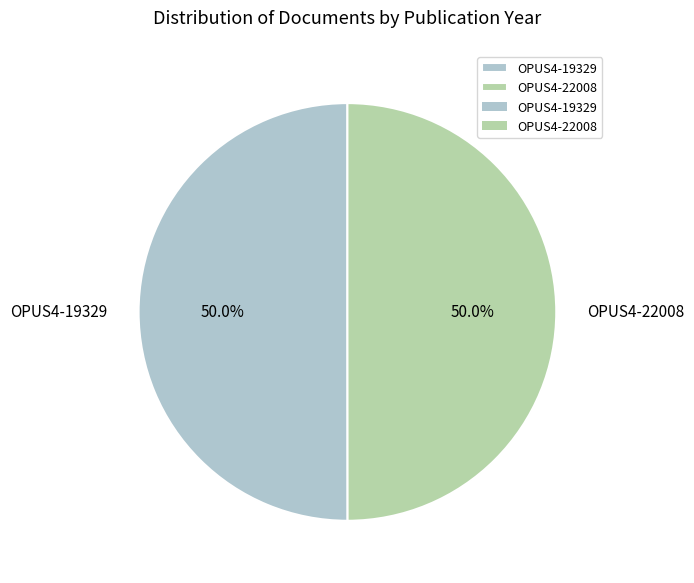

Approximately how many times larger is the value at OPUS4-19329 compared to OPUS4-22008?

1.0